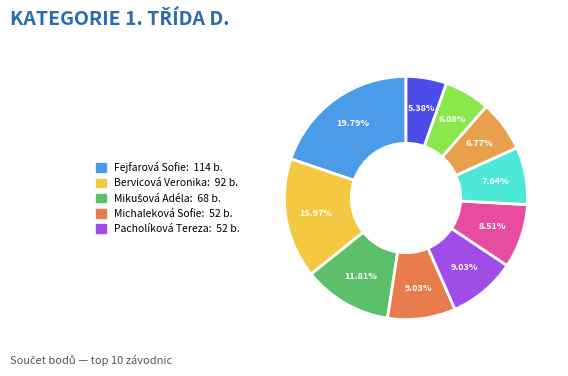

How many segments does this pie chart have?

10